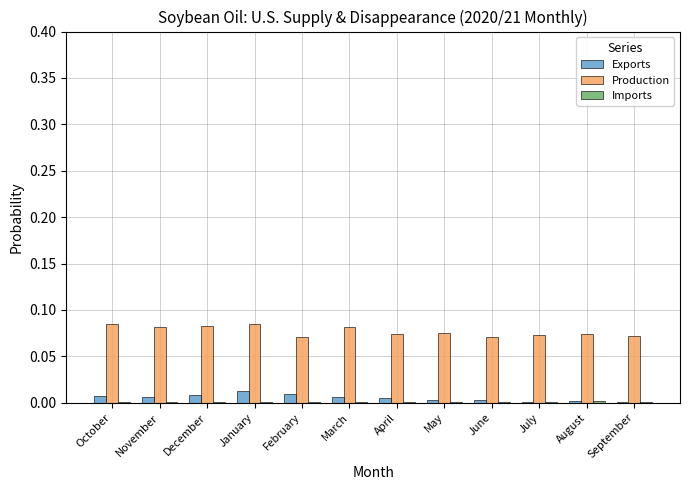

How many Exports values are between 0 and 1?

12